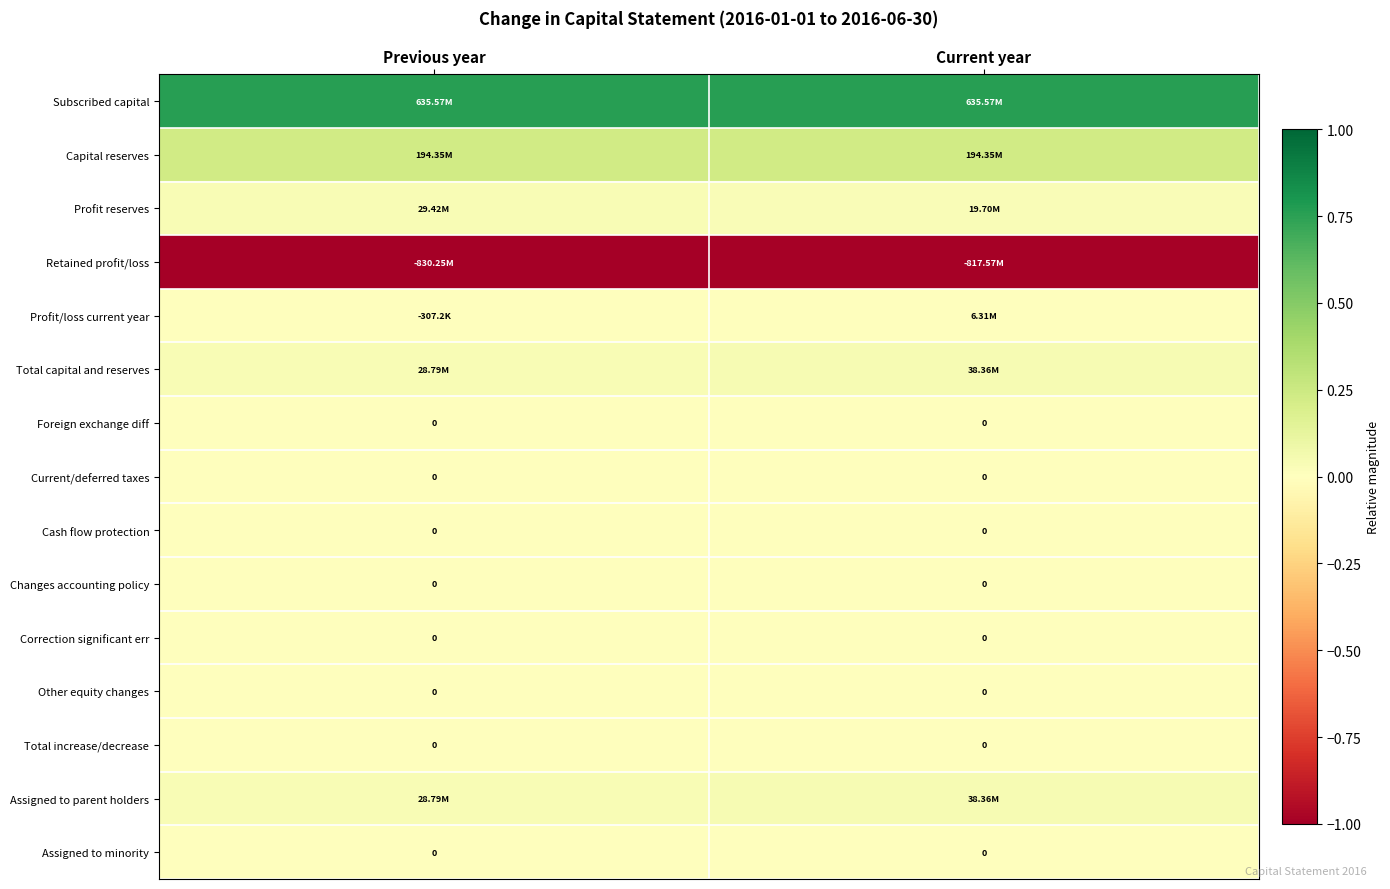

At how many categories does at least one series exceed 0?

2